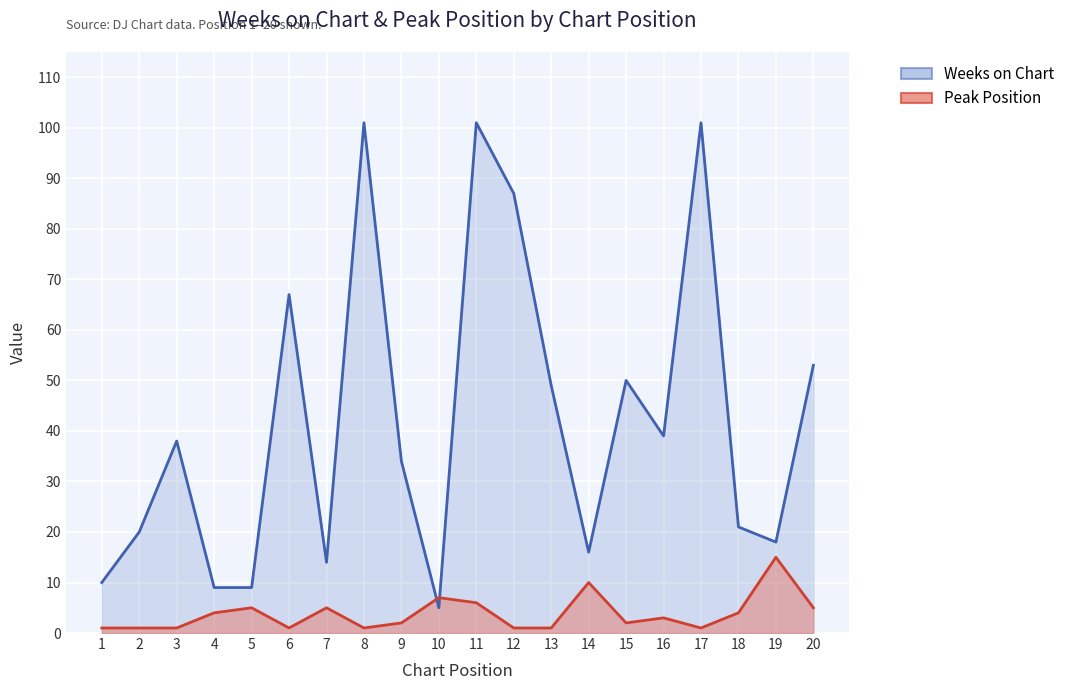

Reading right to left, extract all data points from this chart.

Weeks on Chart: 20=53	19=18	18=21	17=101	16=39	15=50	14=16	13=49	12=87	11=101	10=5	9=34	8=101	7=14	6=67	5=9	4=9	3=38	2=20	1=10
Peak Position: 20=5	19=15	18=4	17=1	16=3	15=2	14=10	13=1	12=1	11=6	10=7	9=2	8=1	7=5	6=1	5=5	4=4	3=1	2=1	1=1